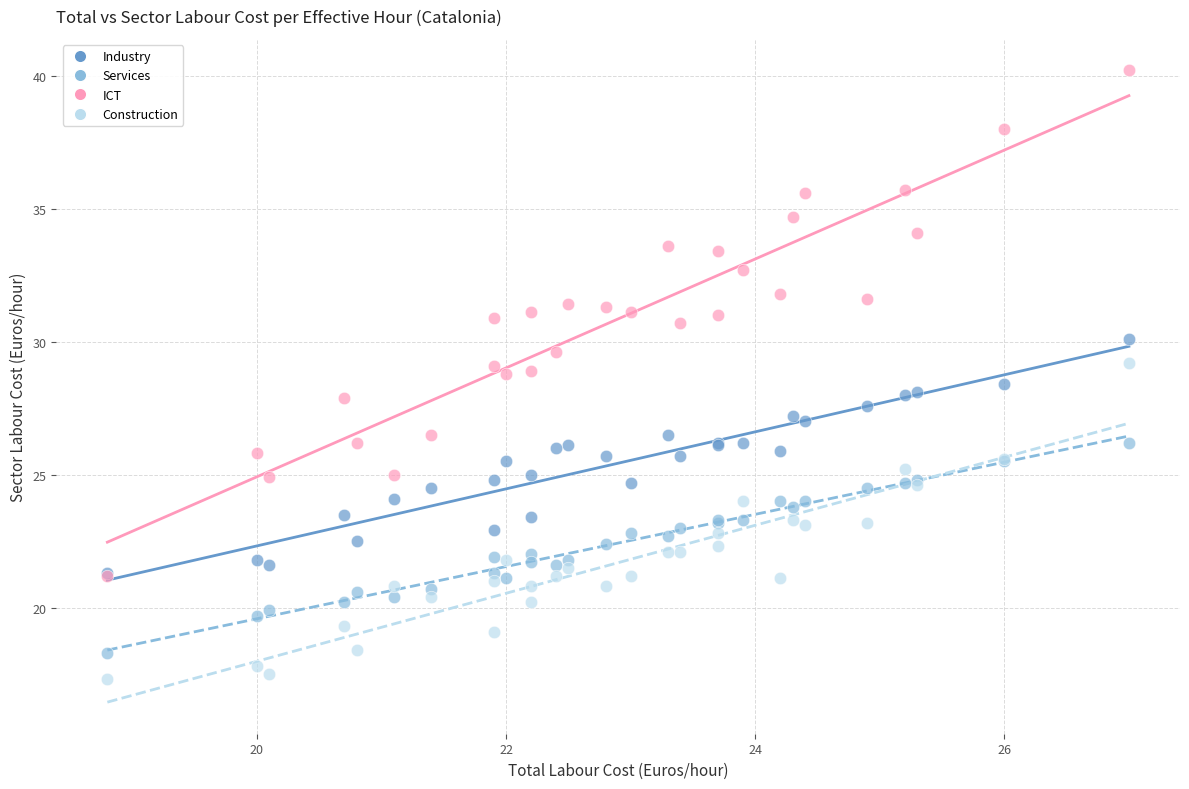

Which series contains the highest Y value?

ICT